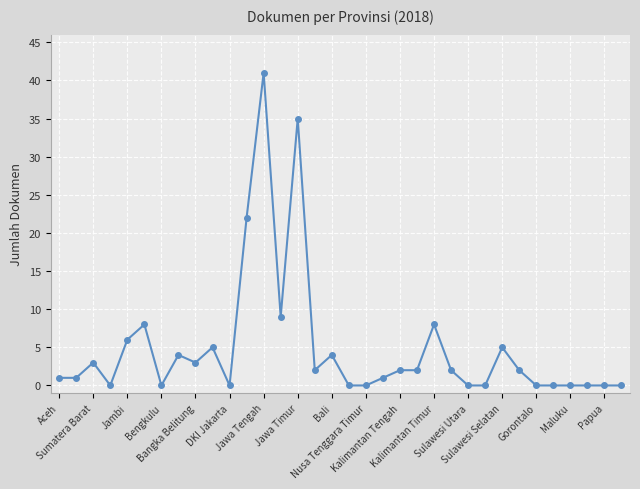

What is the maximum value shown in the chart?

41